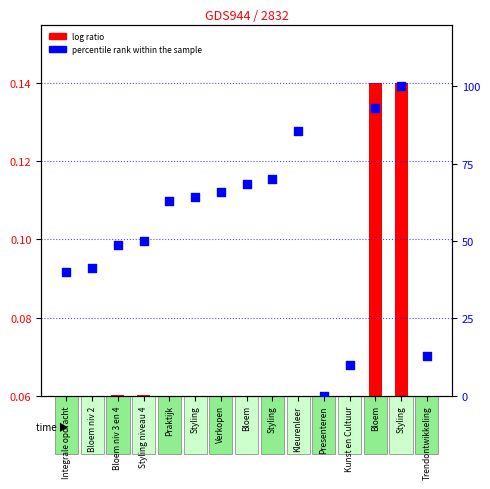

At how many categories does at least one series exceed 96?

1